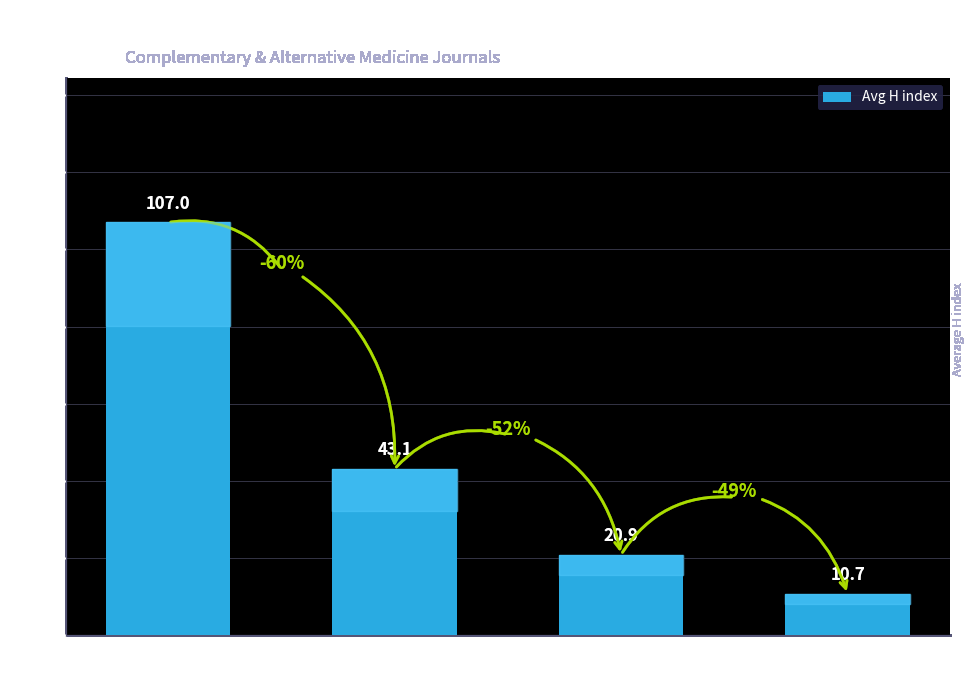

Are the bars horizontal?

No